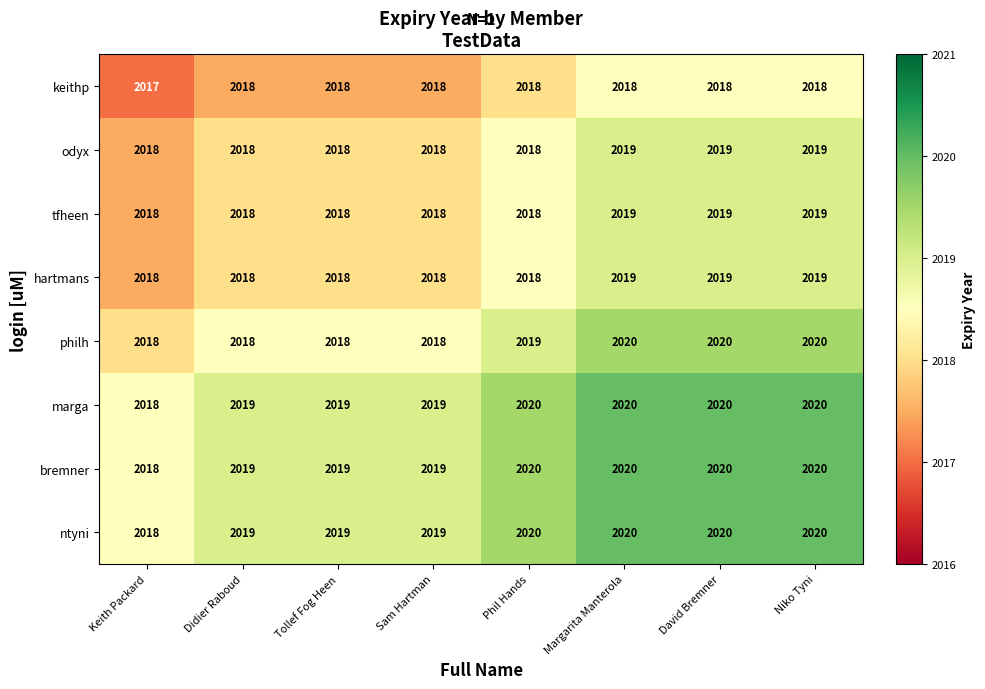

What is the minimum value shown in the chart?

2017